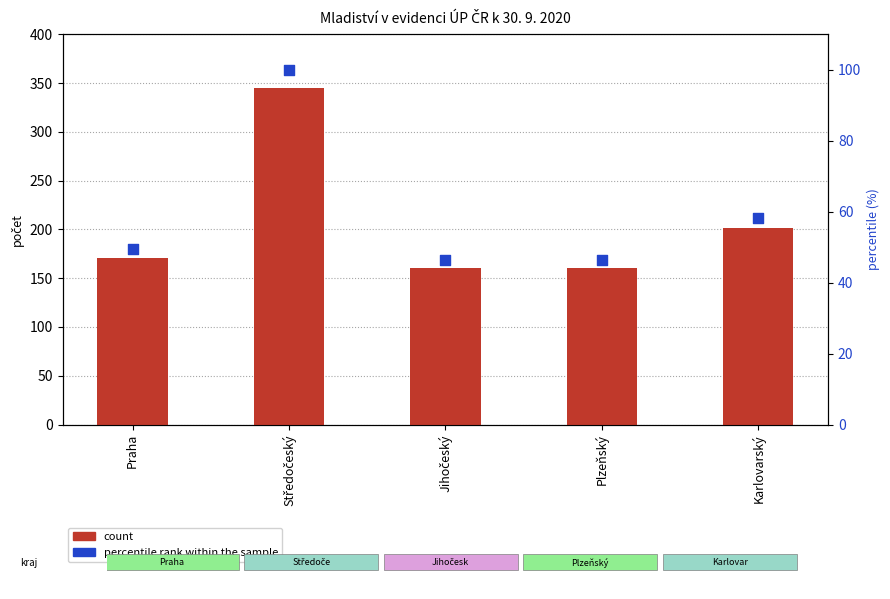

Is the value of percentile rank within the sample at Plzeňský greater than the value of count at Středočeský?

No